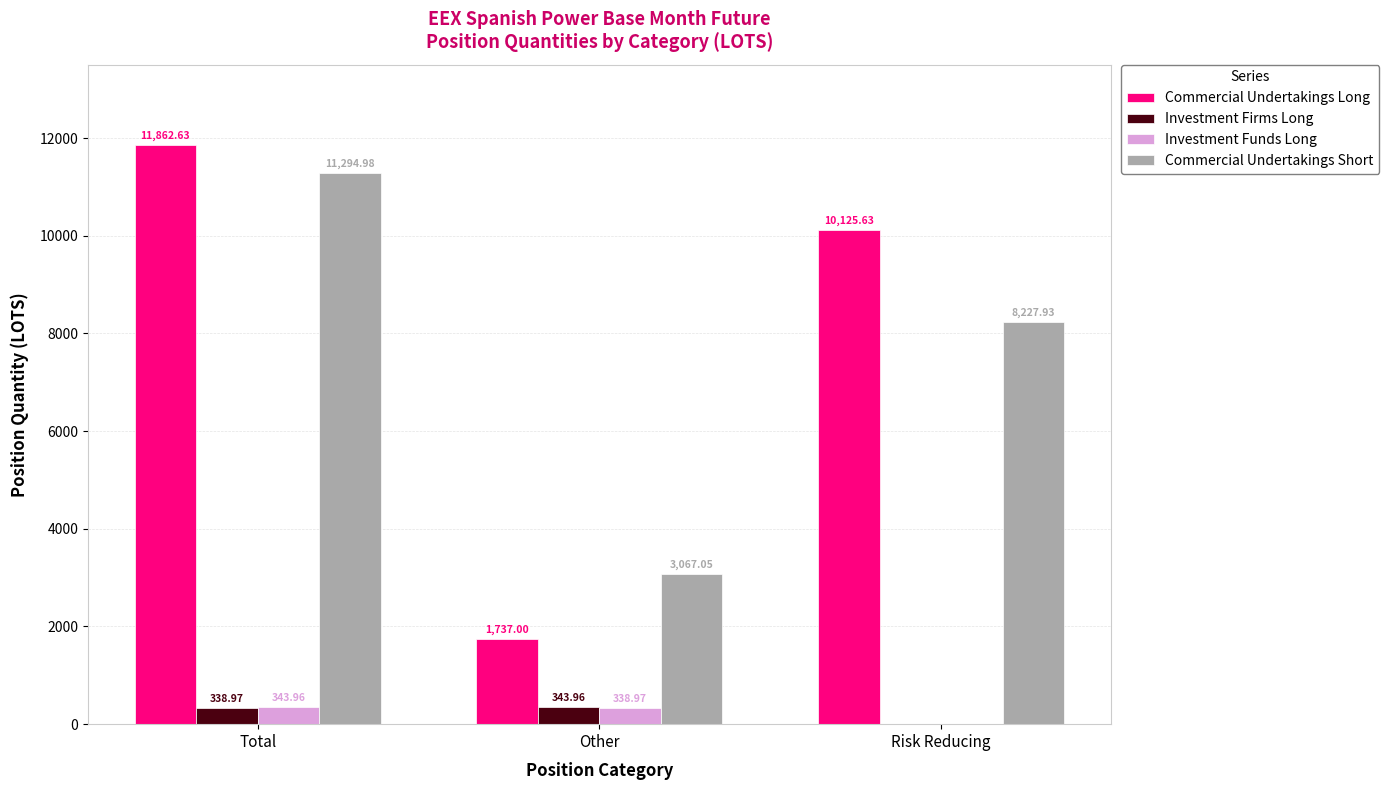

Where does the Commercial Undertakings Long series first go above 10125?

Total